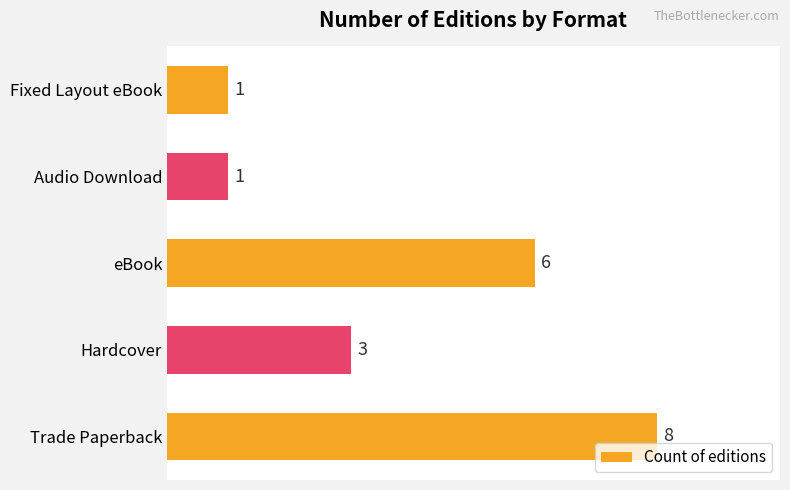

Between Trade Paperback and Fixed Layout eBook, which is larger?

Trade Paperback